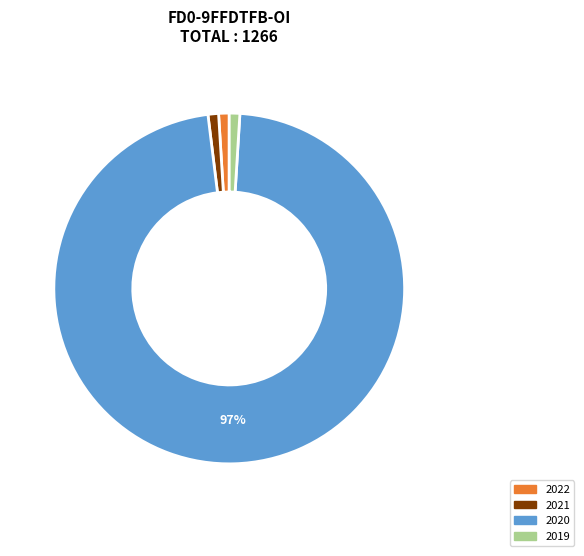

Is there a majority slice in this chart?

Yes